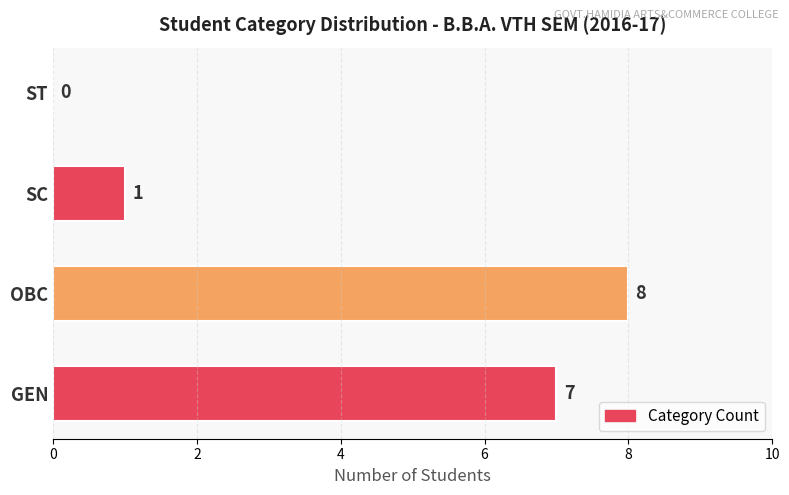

Are the bars horizontal?

Yes